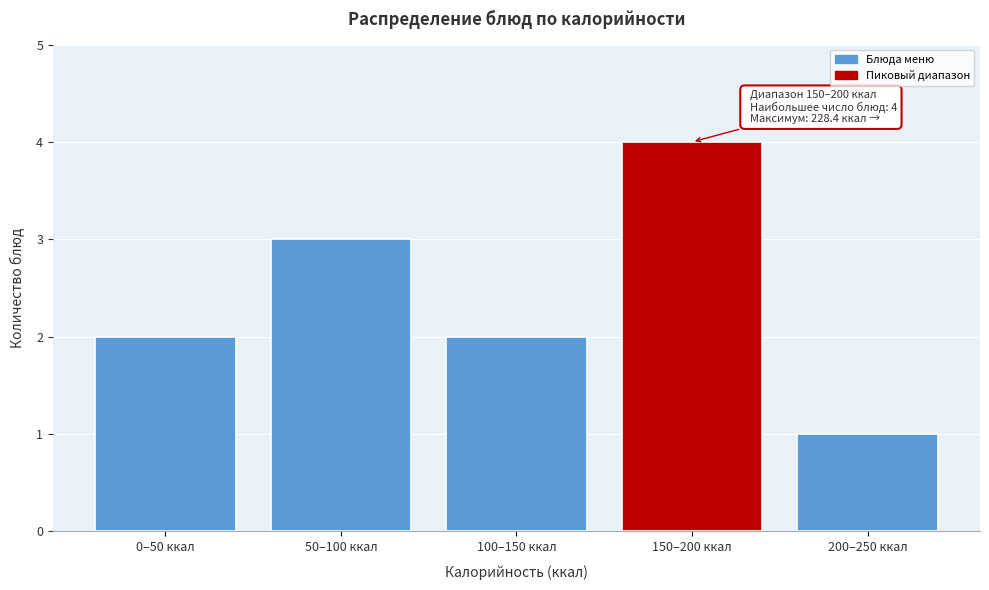

Reading left to right, list all the values displayed in this chart.

0–50 ккал=2	50–100 ккал=3	100–150 ккал=2	150–200 ккал=4	200–250 ккал=1